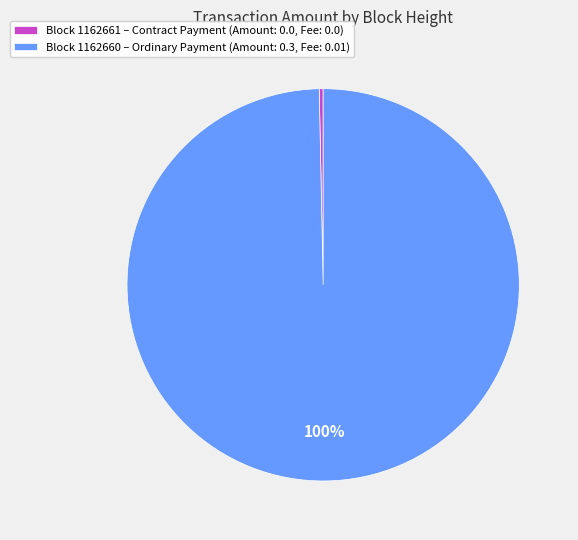

How many slices are in this pie chart?

2